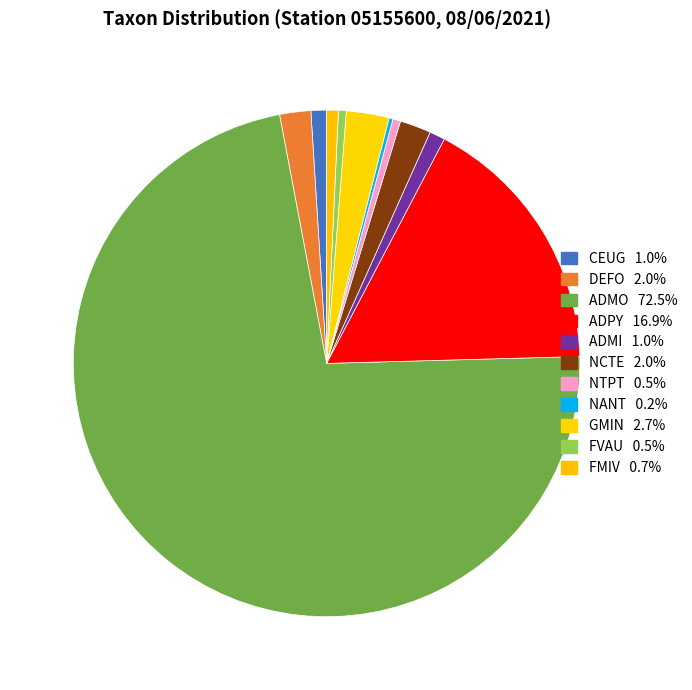

Which category has the smallest portion of the pie?

NANT